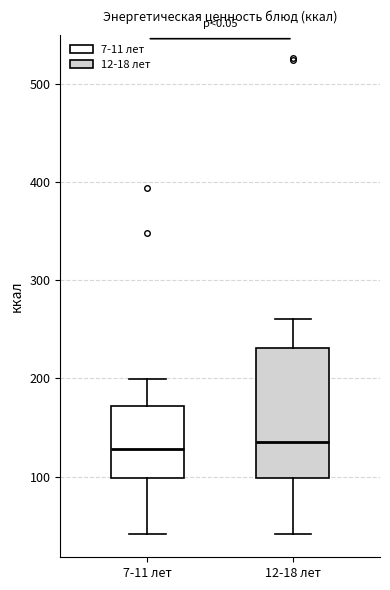

Where does the median line of the box for 12-18 лет sit on the y-axis? The values are not printed on the chart, so give them approximately, as read against the axis.

140